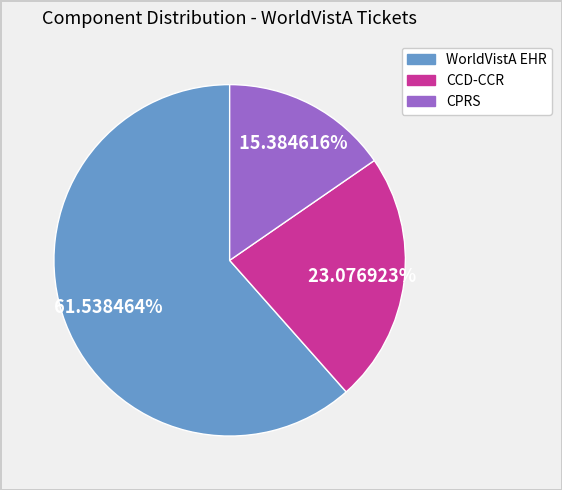

Is there any slice that represents more than half of the pie?

Yes